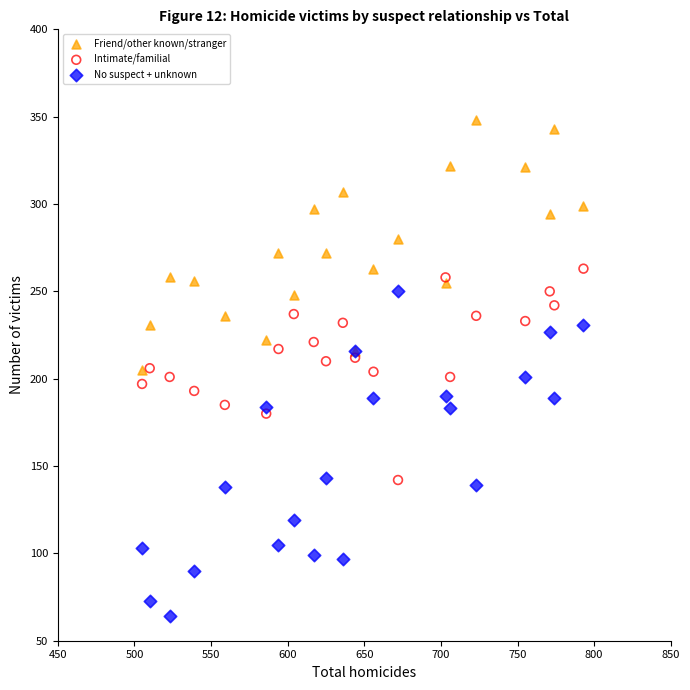

Which series reaches the maximum Y coordinate?

Friend/other known/stranger